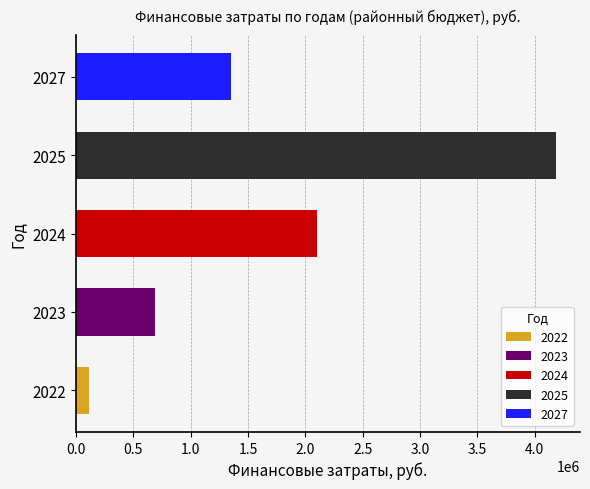

Between 2023 and 2027, which is larger?

2027